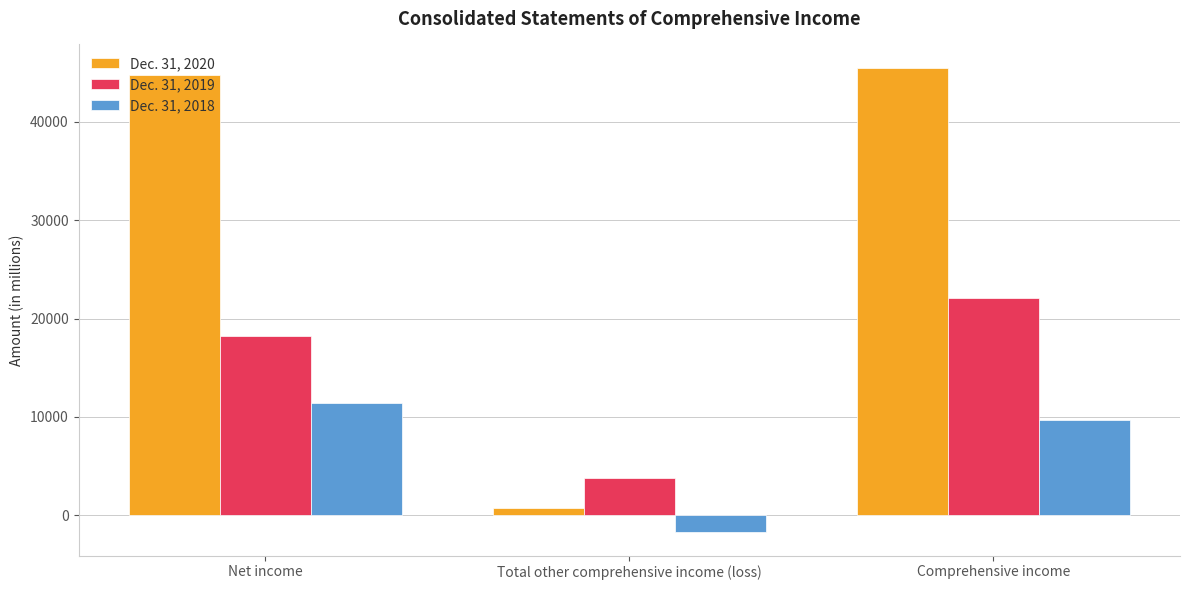

What is the label of the 1st bar from the left?

Net income